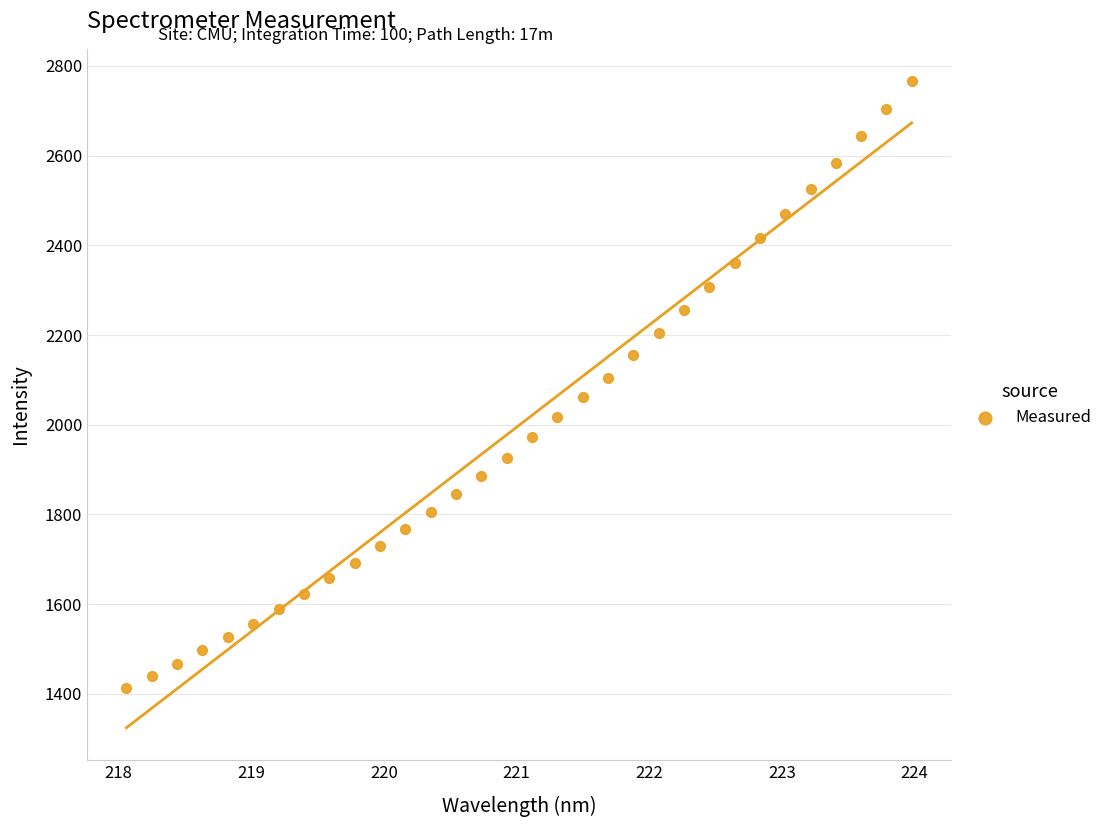

What is the range of Y values (max minus min)?

1353.6